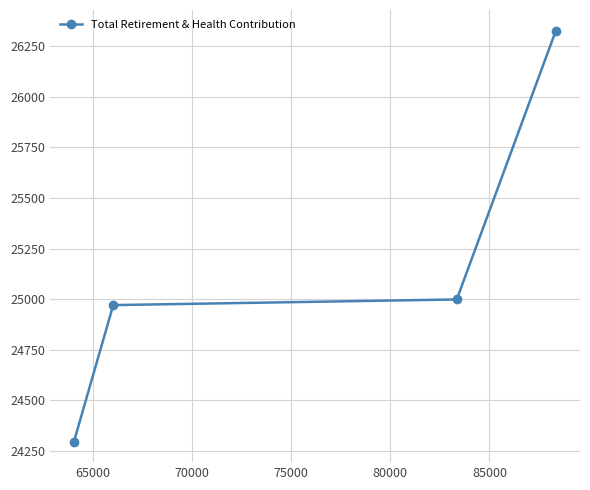

What is the difference between the second highest and minimum values?

703